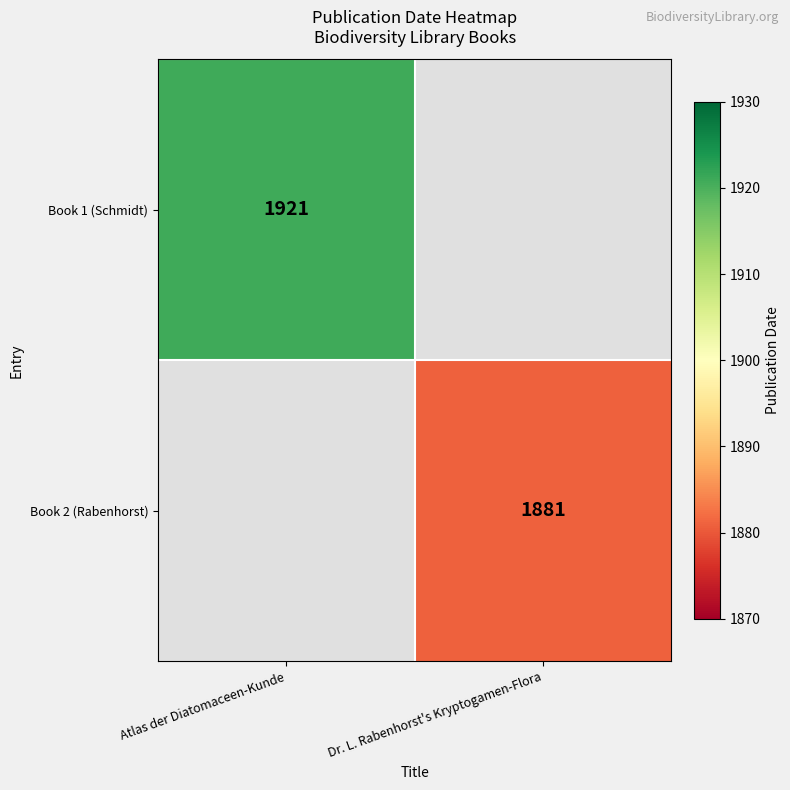

What is the minimum value shown in the chart?

1881.0